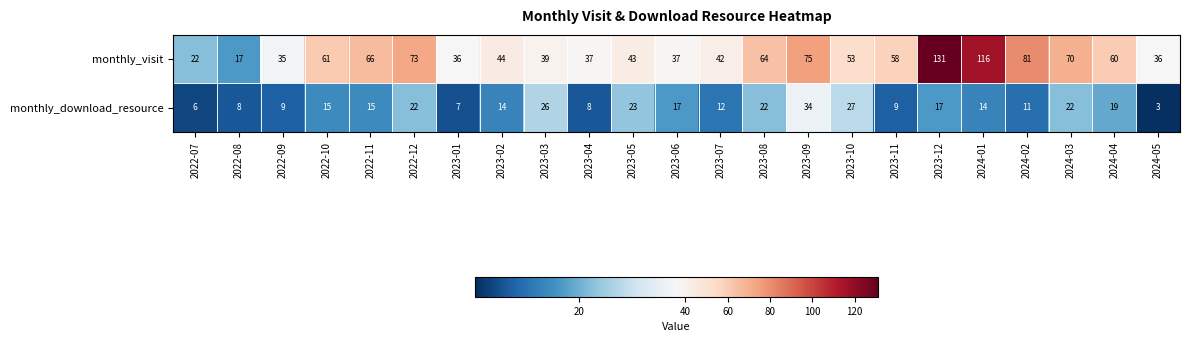

True or false: monthly_download_resource has a value of 20 at 2023-07.

False